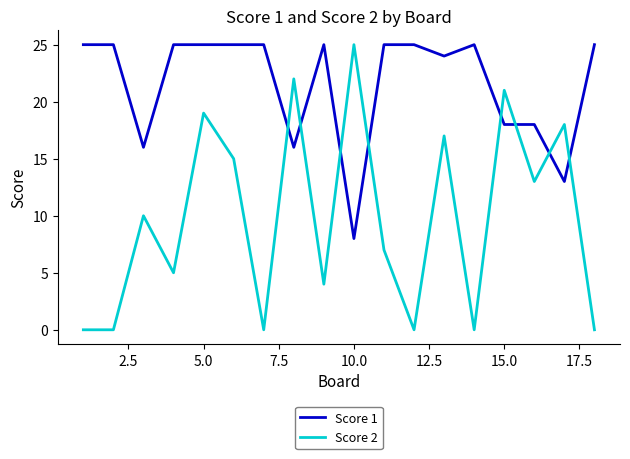

How many times do Score 1 and Score 2 cross each other?

8